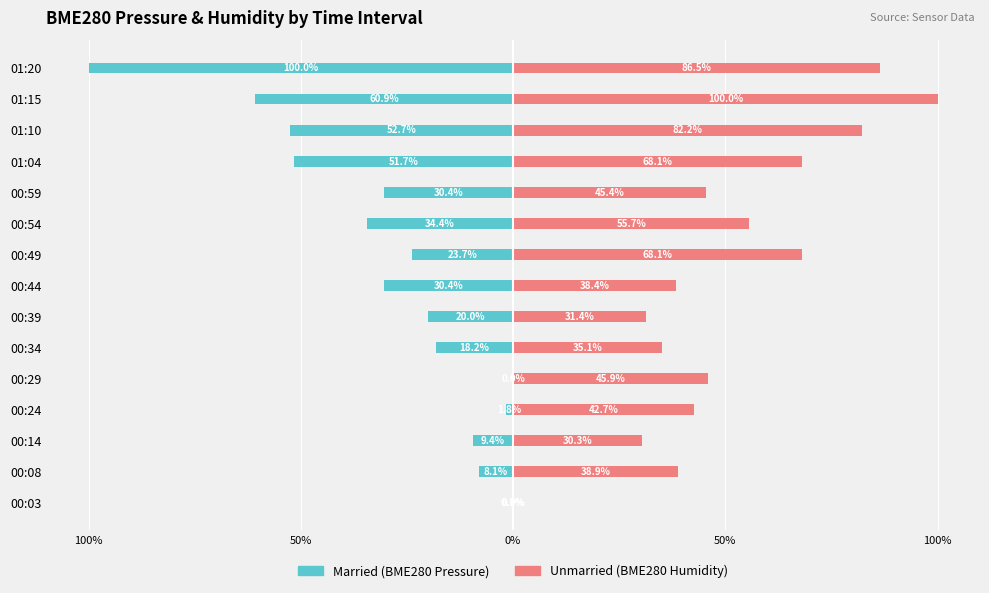

Reading left to right, what are all the values shown in this chart?

Married: -0.0	-0.1	-0.1	-0.0	0.0	-0.2	-0.2	-0.3	-0.2	-0.3	-0.3	-0.5	-0.5	-0.6	-1.0
Unmarried: 0.0	0.4	0.3	0.4	0.5	0.4	0.3	0.4	0.7	0.6	0.5	0.7	0.8	1.0	0.9